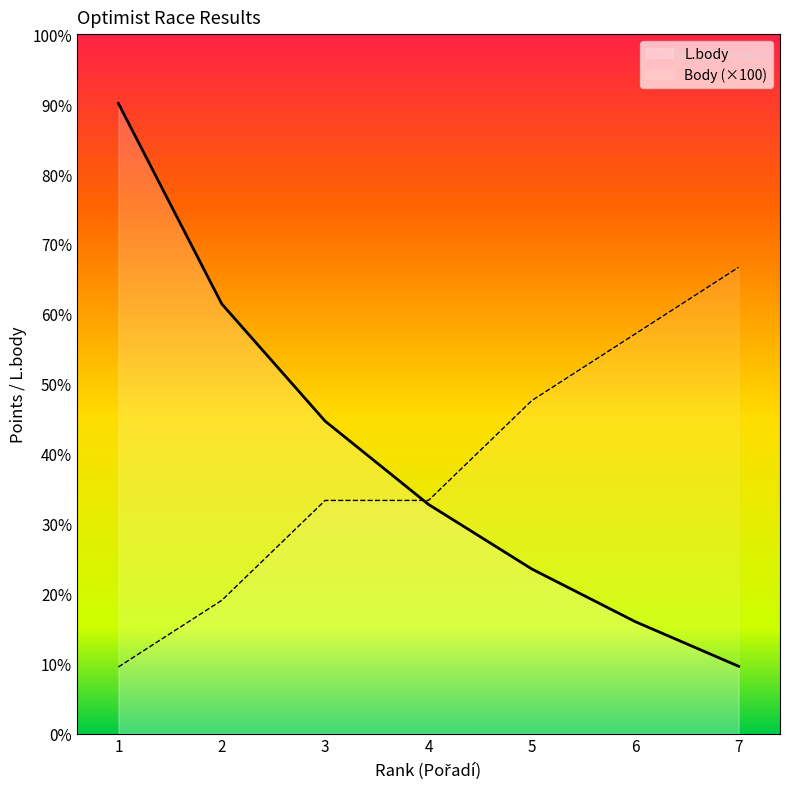

Reading right to left, what are all the values shown in this chart?

L.body: 7=202	6=336	5=494	4=688	3=938	2=1290	1=1892
Body (×100): 7=1400	6=1200	5=1000	4=700	3=700	2=400	1=200